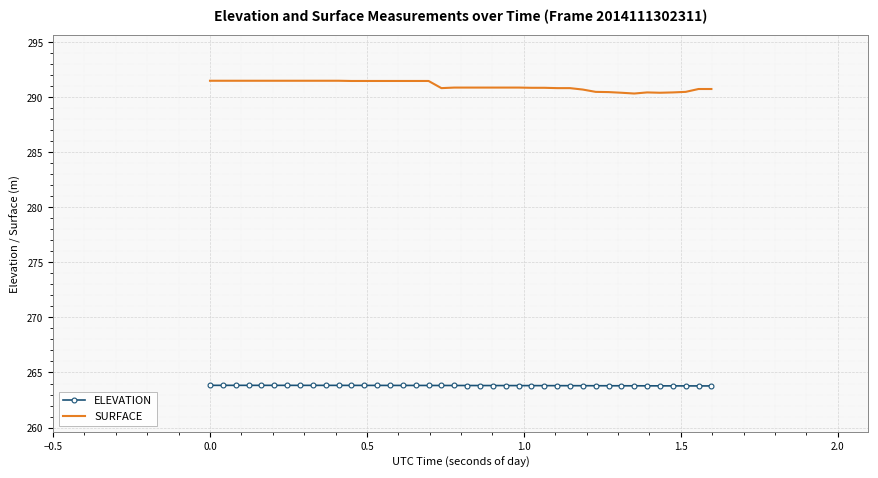

How many series are shown in this chart?

2